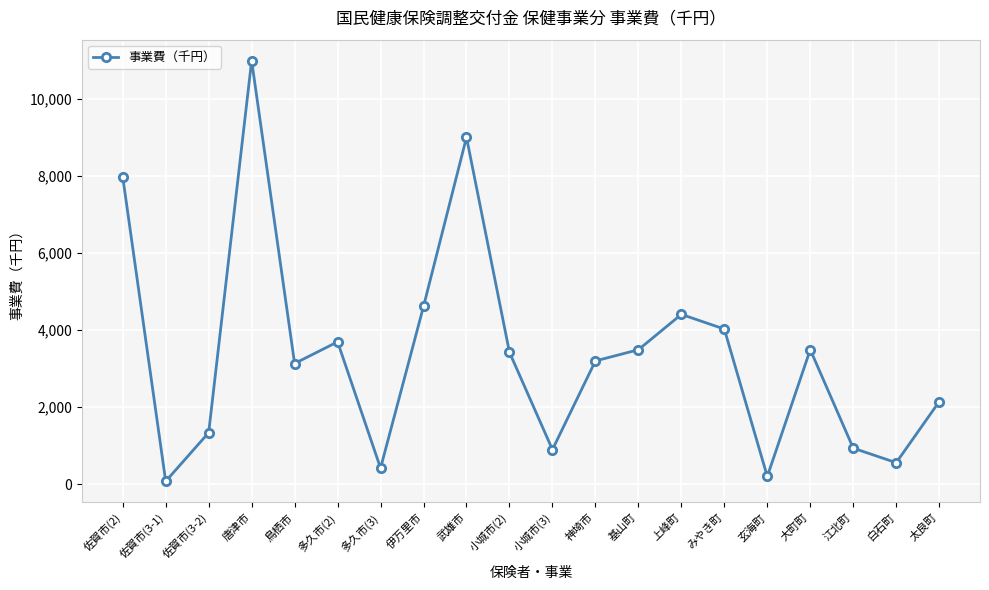

How many values are below 3424?

10